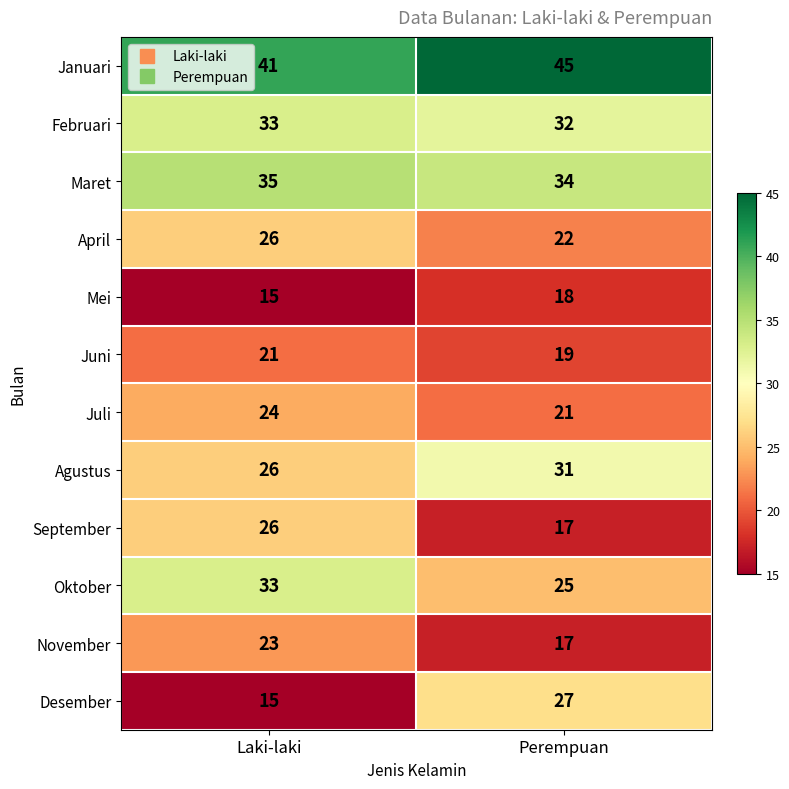

At which label is Maret closest to 34?

Perempuan